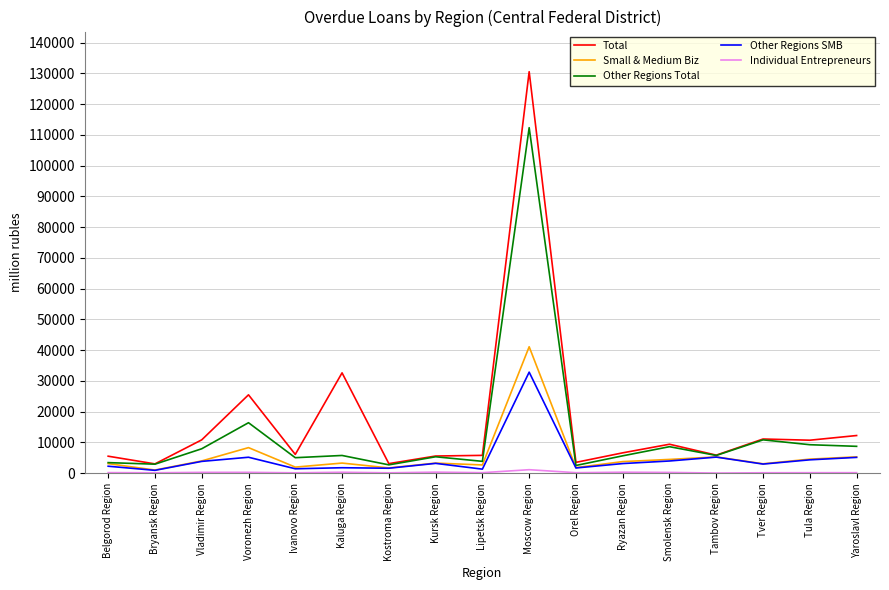

What is the spread (max minus min) of values at Tver Region?

10974